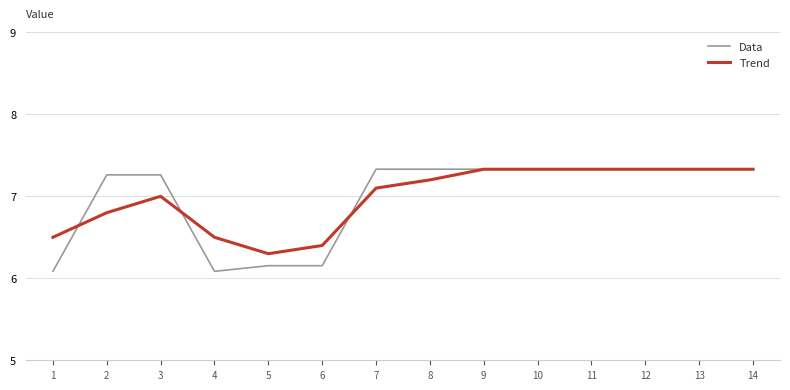

True or false: Trend and Data intersect in this chart.

True